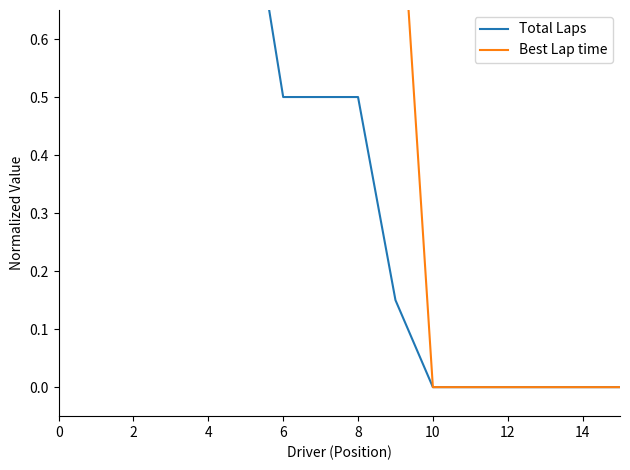

At 13, list the series in order from smallest to largest.

Total Laps, Best Lap time